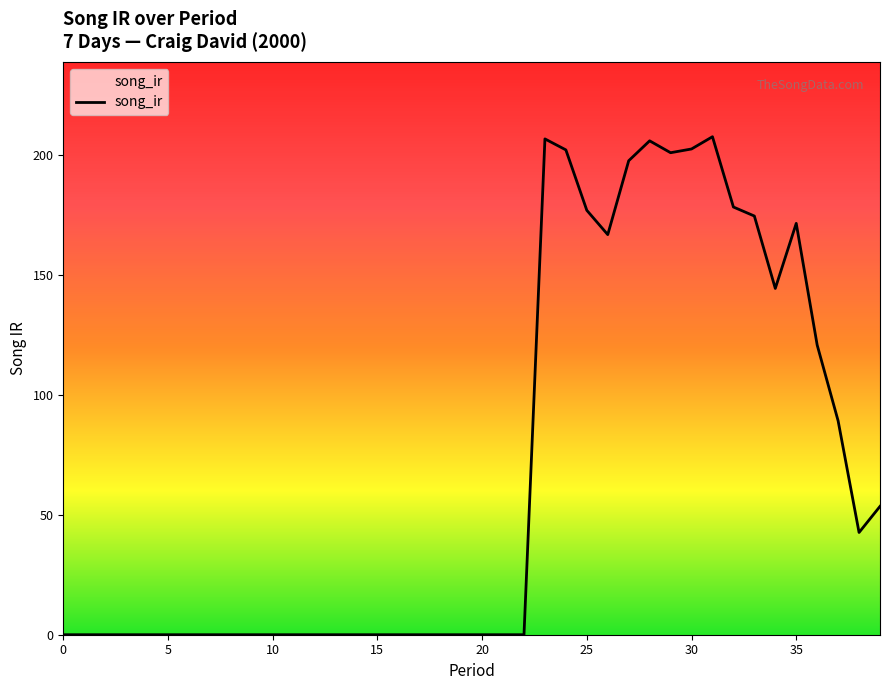

Reading left to right, list all the values displayed in this chart.

0.0	0.0	0.0	0.0	0.0	0.0	0.0	0.0	0.0	0.0	0.0	0.0	0.0	0.0	0.0	0.0	0.0	0.0	0.0	0.0	0.0	0.0	0.0	206.5	201.9	176.8	166.7	197.4	205.7	200.8	202.3	207.4	178.2	174.4	144.2	171.3	120.7	89.1	42.6	53.5